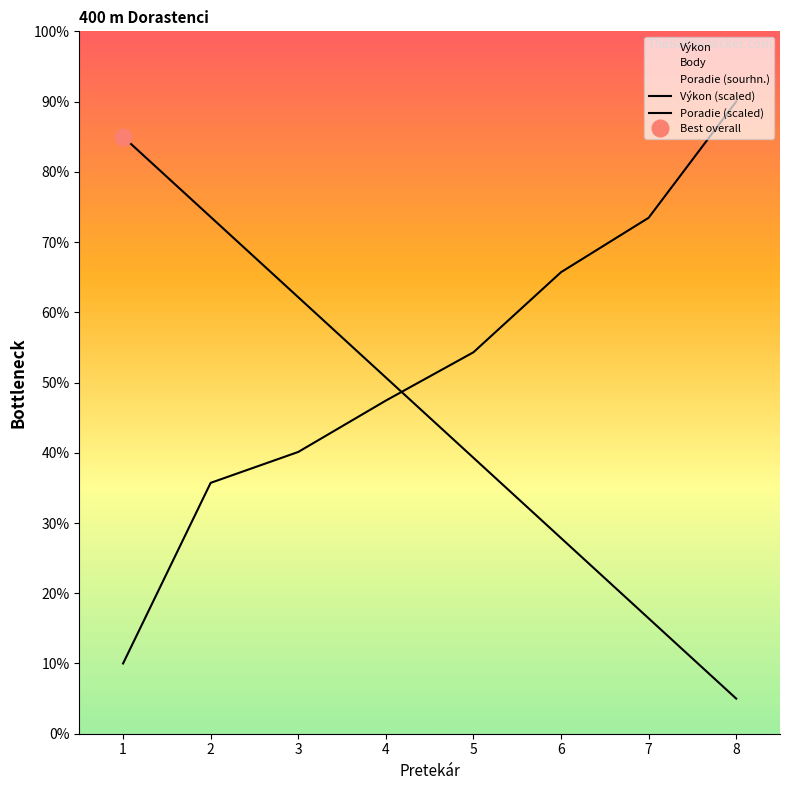

Rank the categories by Výkon (scaled) value from highest to lowest.

8, 7, 6, 5, 4, 3, 2, 1